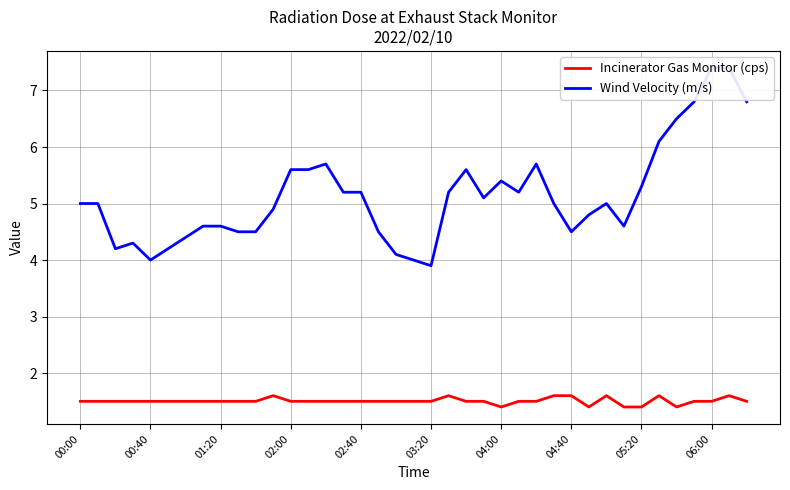

At which category does Incinerator Gas Monitor (cps) reach its first local valley?

04:00